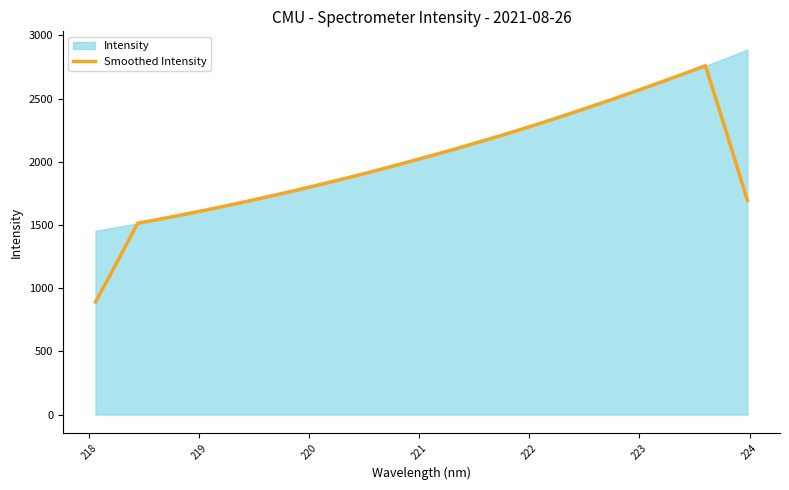

How many data points are above 2004?

16